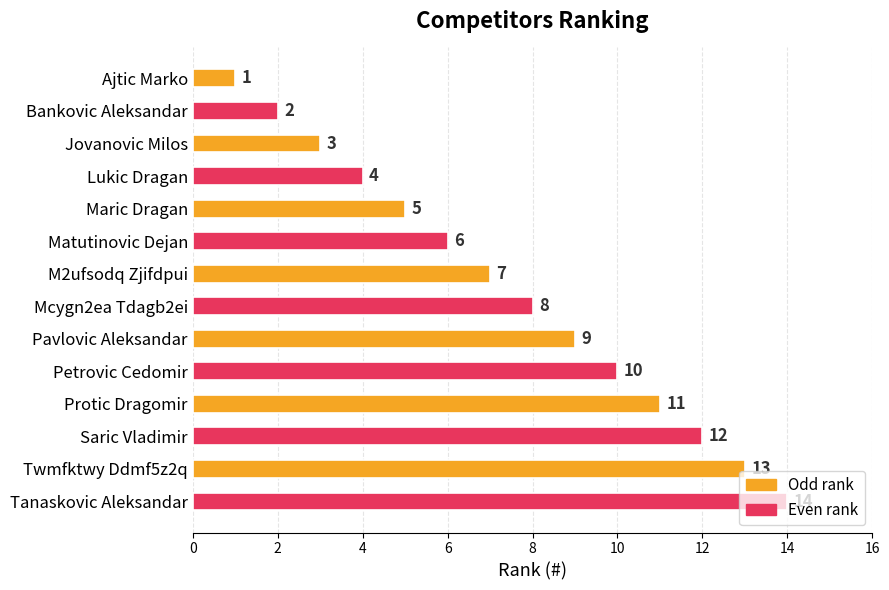

List the labels in order of value, smallest first.

Ajtic Marko, Bankovic Aleksandar, Jovanovic Milos, Lukic Dragan, Maric Dragan, Matutinovic Dejan, M2ufsodq Zjifdpui, Mcygn2ea Tdagb2ei, Pavlovic Aleksandar, Petrovic Cedomir, Protic Dragomir, Saric Vladimir, Twmfktwy Ddmf5z2q, Tanaskovic Aleksandar